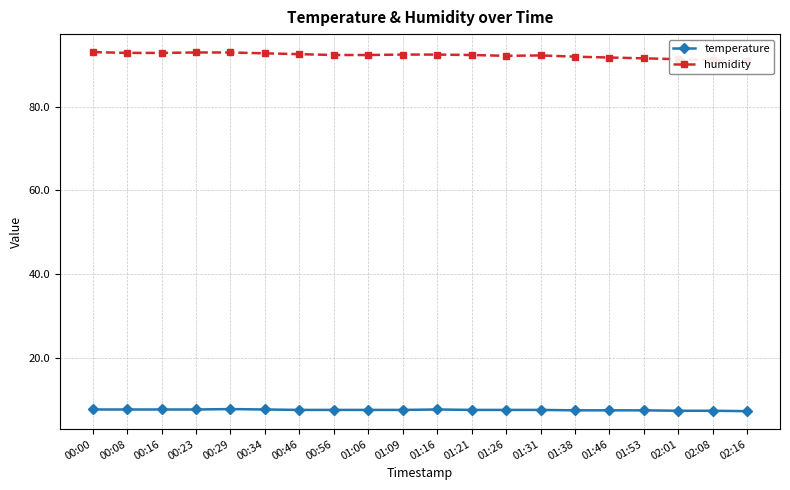

Reading left to right, what are all the values shown in this chart?

temperature: 7.7	7.7	7.7	7.7	7.8	7.7	7.6	7.6	7.6	7.6	7.7	7.6	7.6	7.6	7.5	7.5	7.5	7.4	7.4	7.3
humidity: 93.0	92.8	92.8	92.9	92.9	92.7	92.5	92.3	92.3	92.4	92.4	92.3	92.1	92.2	91.9	91.7	91.5	91.3	91.1	90.9